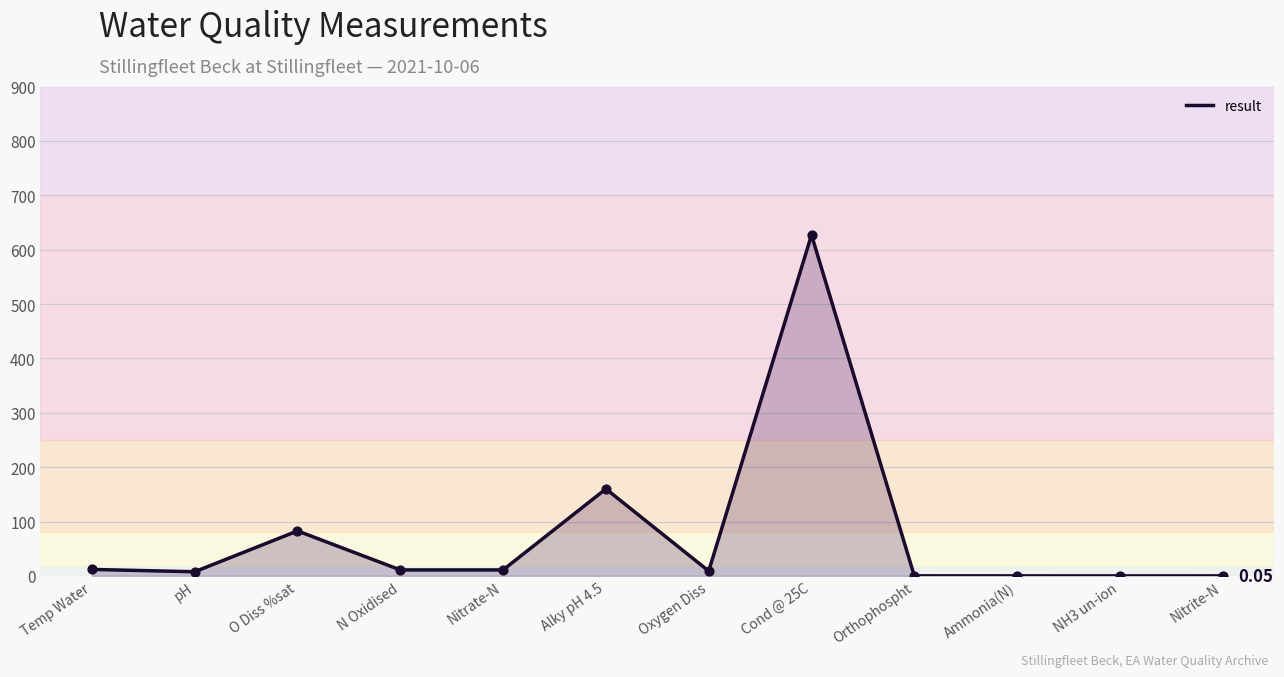

Which has a higher value, Oxygen Diss or Temp Water?

Temp Water